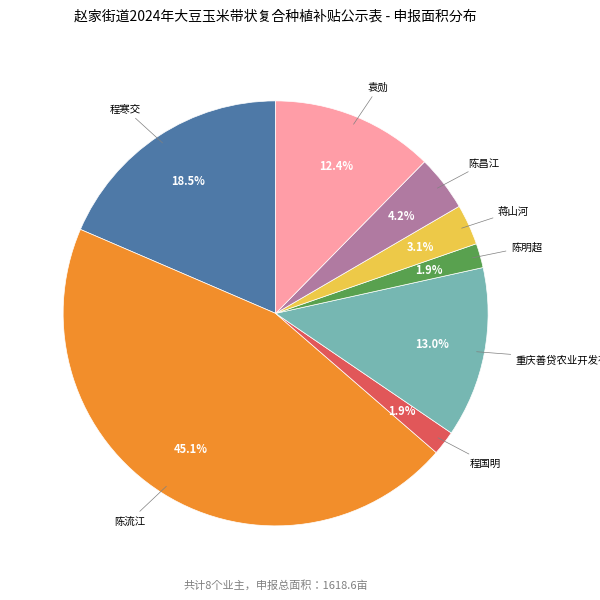

Is there any slice that represents more than half of the pie?

No